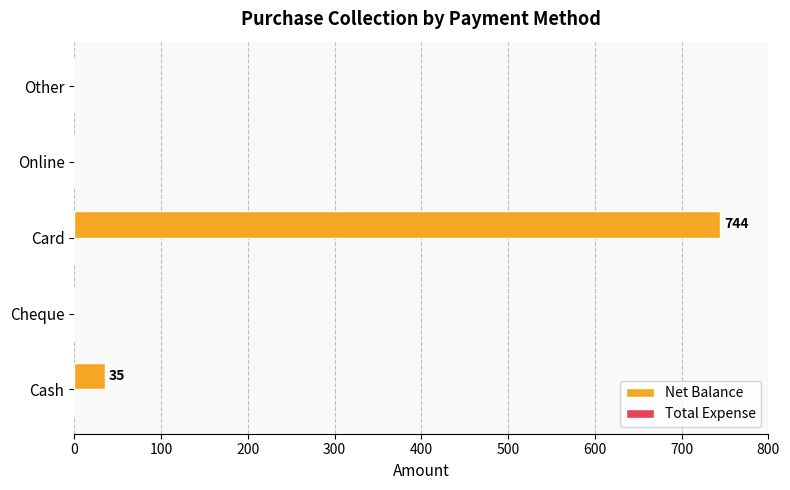

What is the maximum value shown in the chart?

744